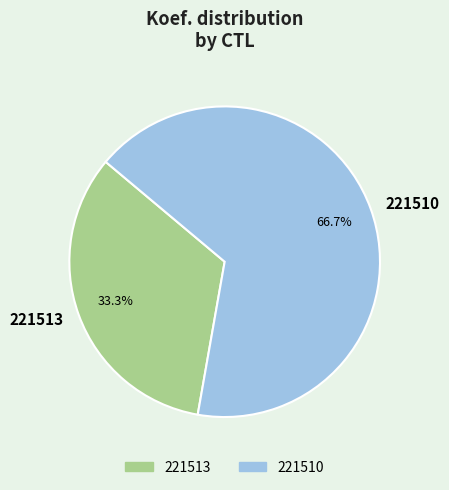

How many slices are in this pie chart?

2